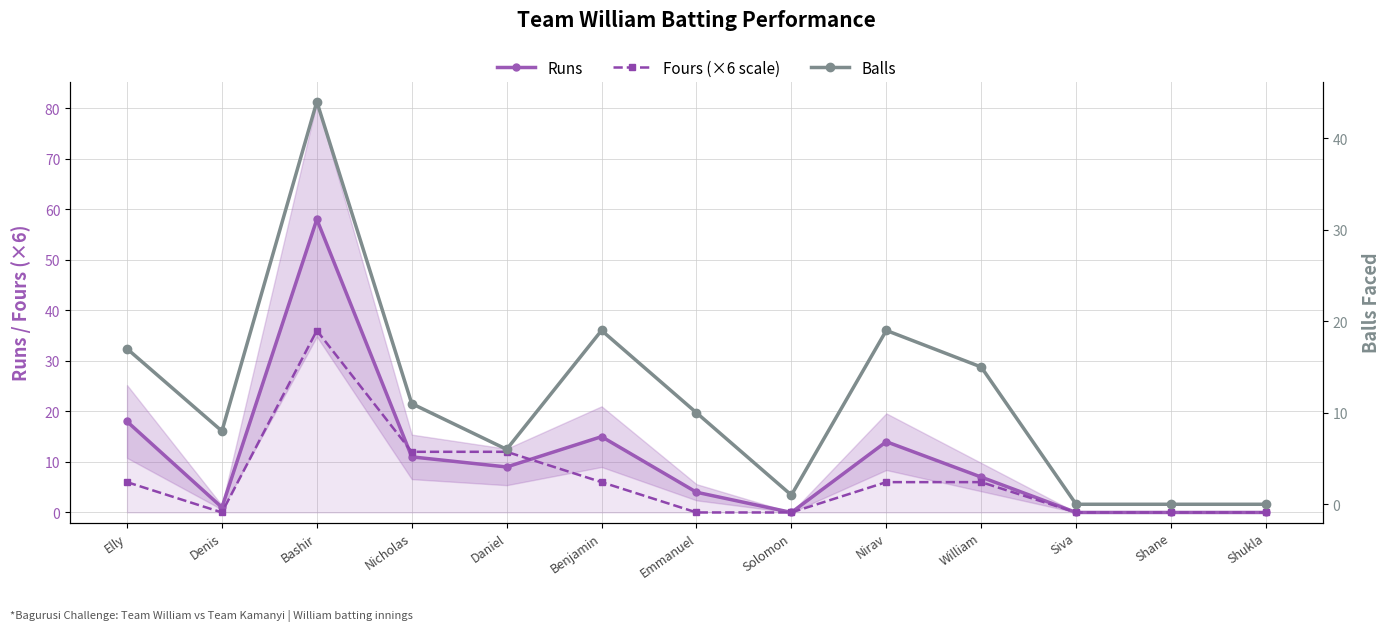

What is the difference between the Runs values at Nirav and Daniel?

5